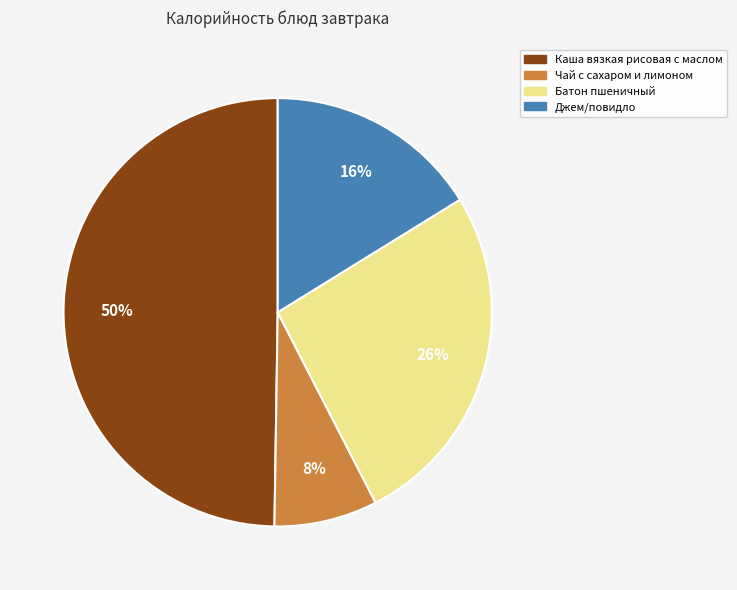

Is it true that Батон пшеничный is 26% of the pie?

True